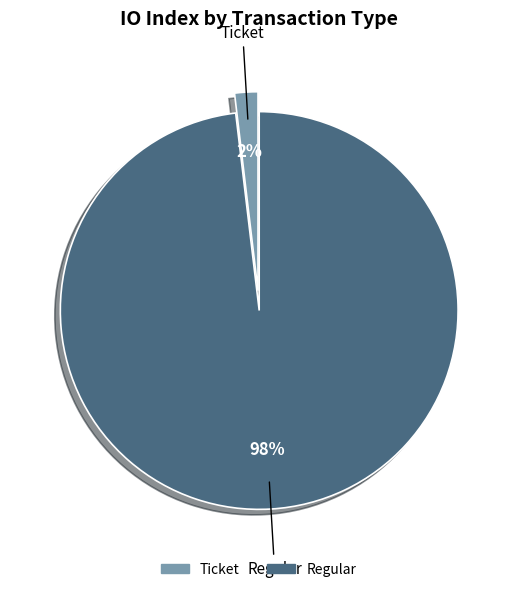

How many segments does this pie chart have?

2